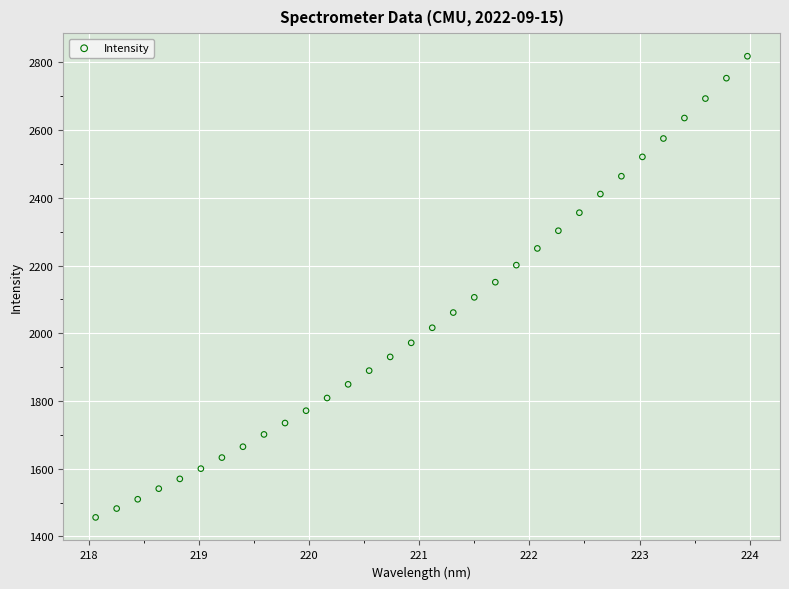

What is the range of X values (max minus min)?

5.9